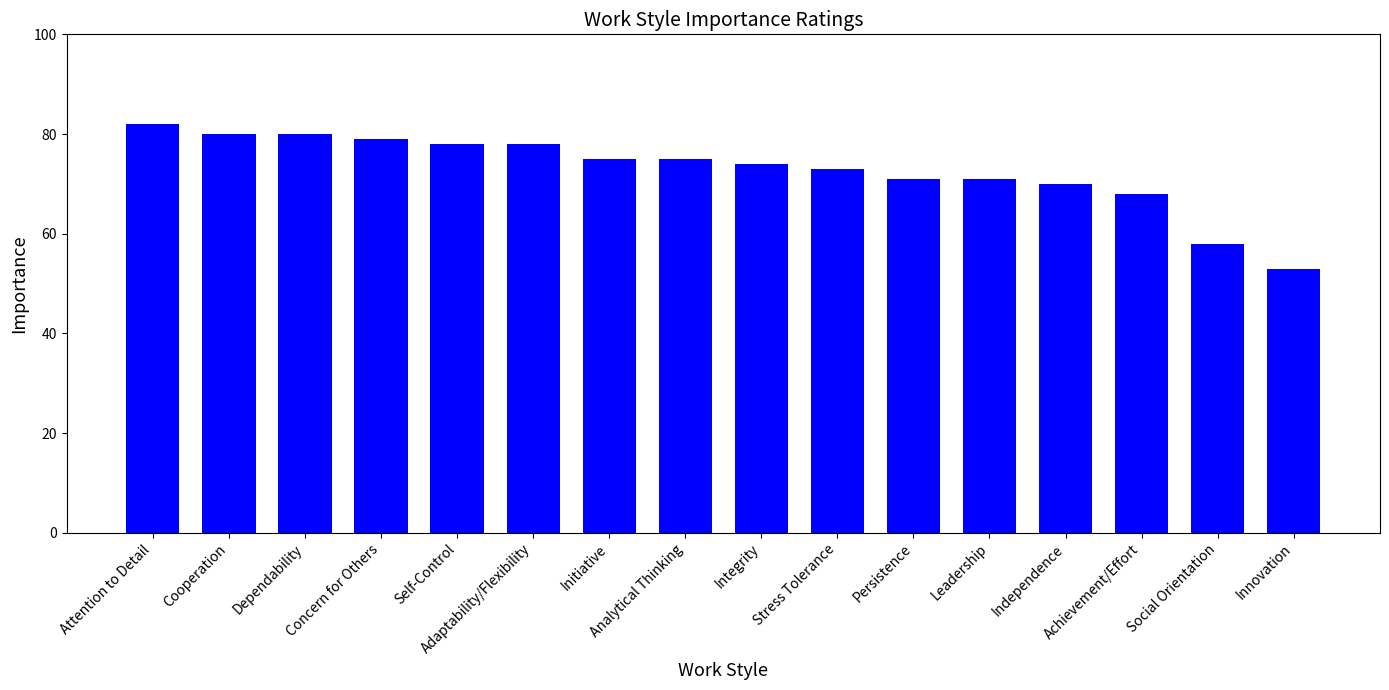

Reading left to right, what are all the values shown in this chart?

Attention to Detail=82	Cooperation=80	Dependability=80	Concern for Others=79	Self-Control=78	Adaptability/Flexibility=78	Initiative=75	Analytical Thinking=75	Integrity=74	Stress Tolerance=73	Persistence=71	Leadership=71	Independence=70	Achievement/Effort=68	Social Orientation=58	Innovation=53